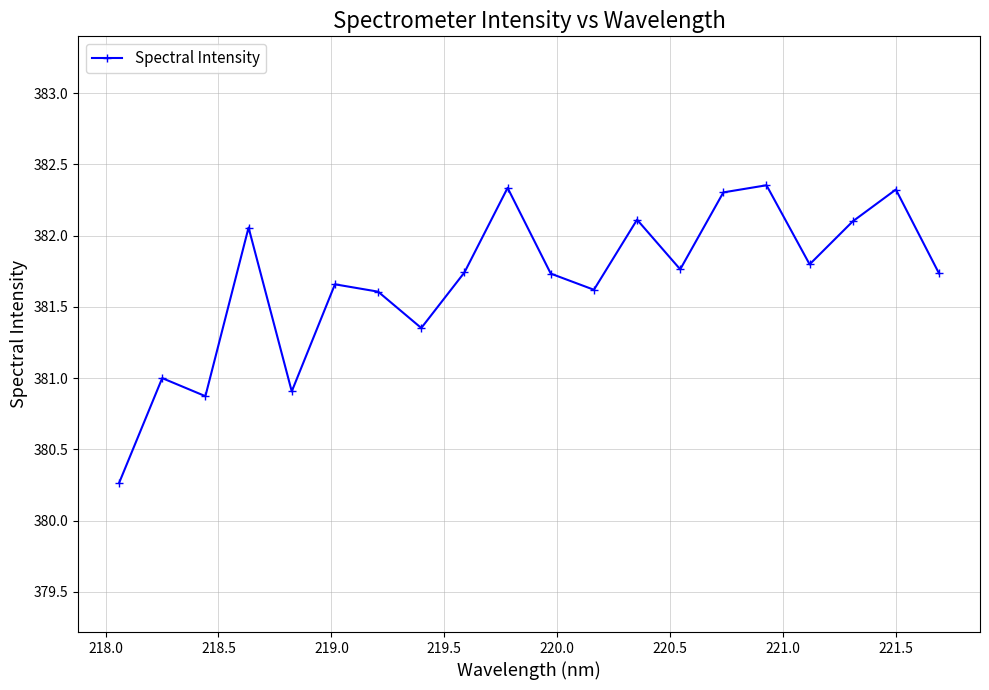

What is the value of the 15th point from the left?

382.3